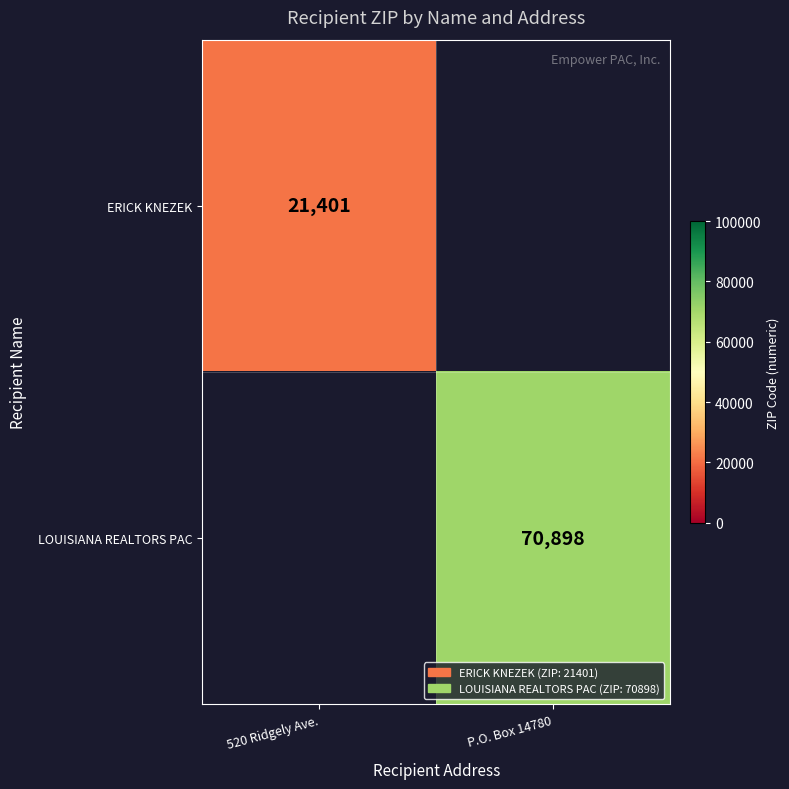

At which category does the chart reach its minimum across all series?

520 Ridgely Ave.